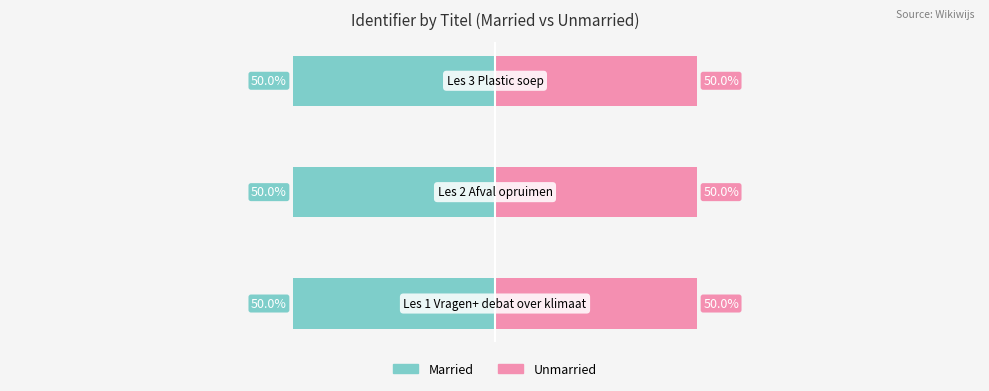

Which series has the largest total across all categories?

Unmarried